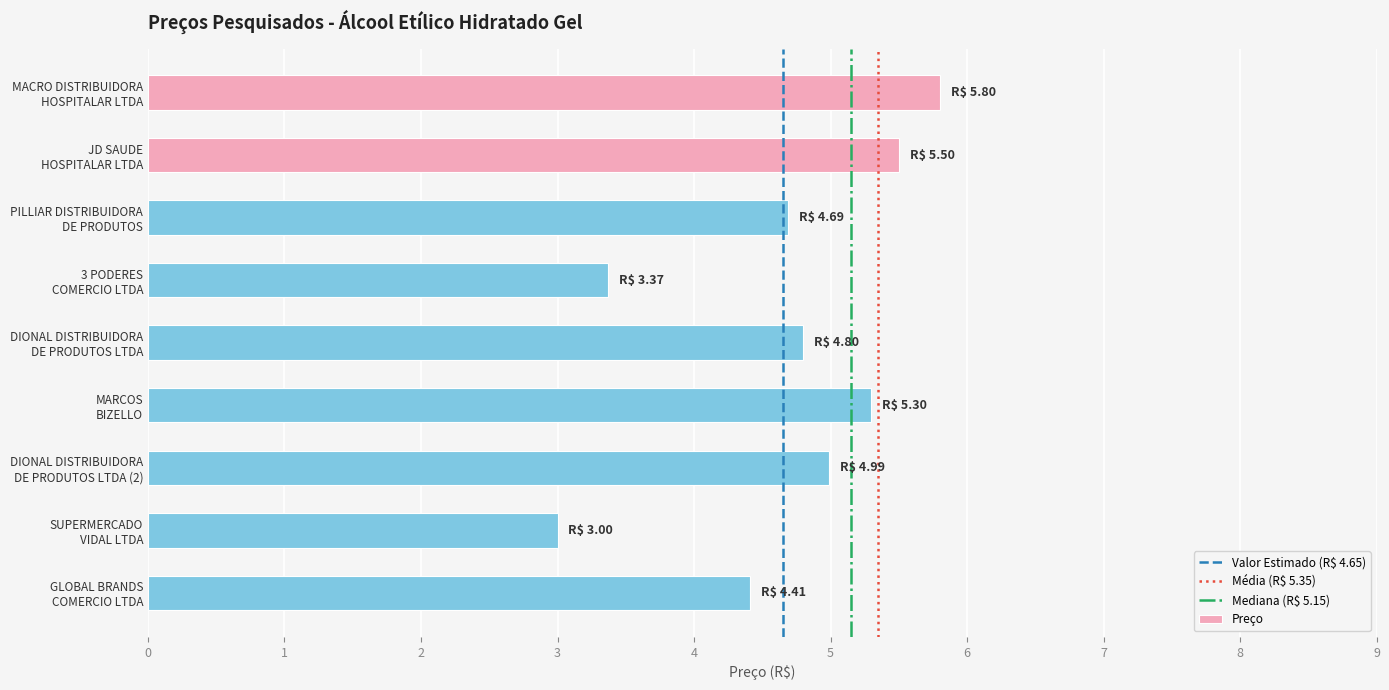

What is the difference between the maximum and minimum values?

2.8